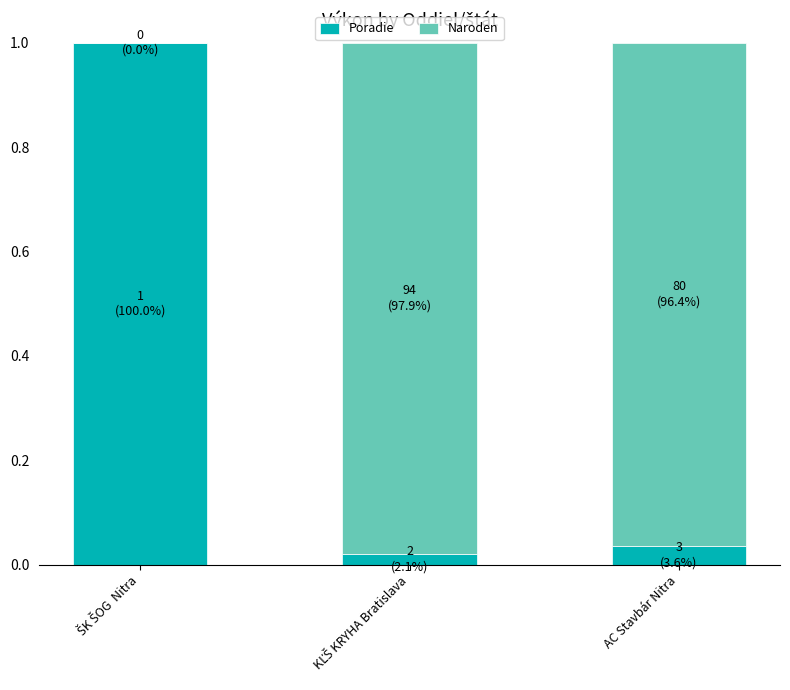

What is the label of the 2nd bar from the right?

KĽŠ KRYHA Bratislava